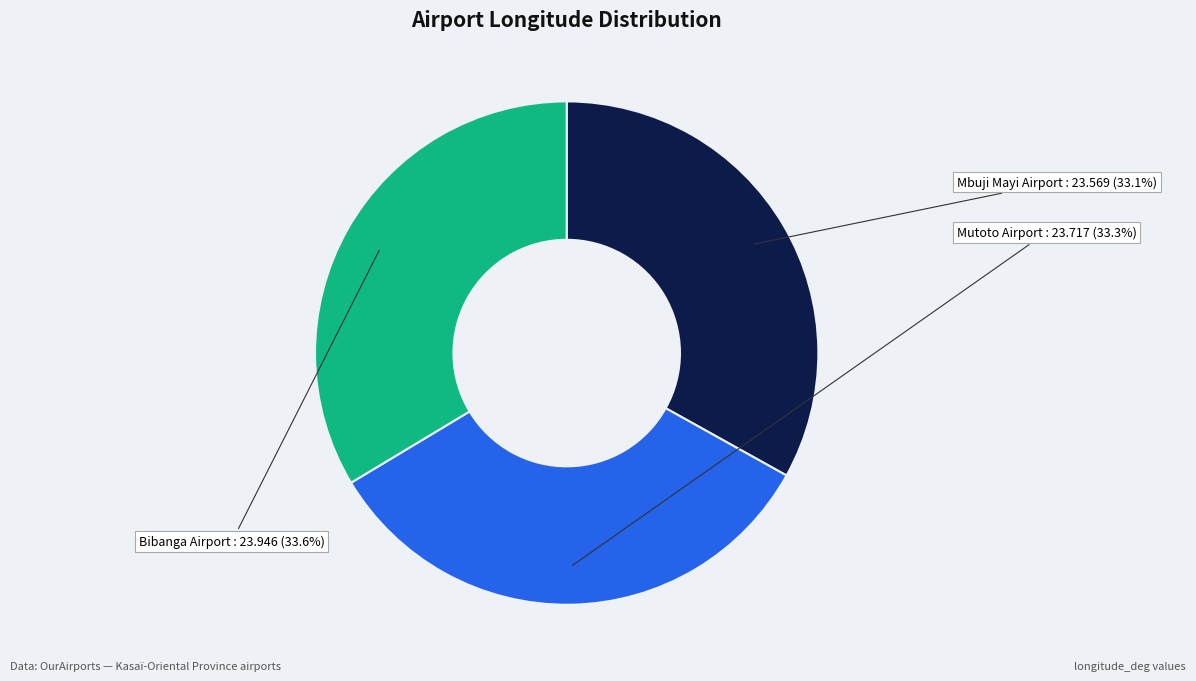

Does any single category account for the majority?

No